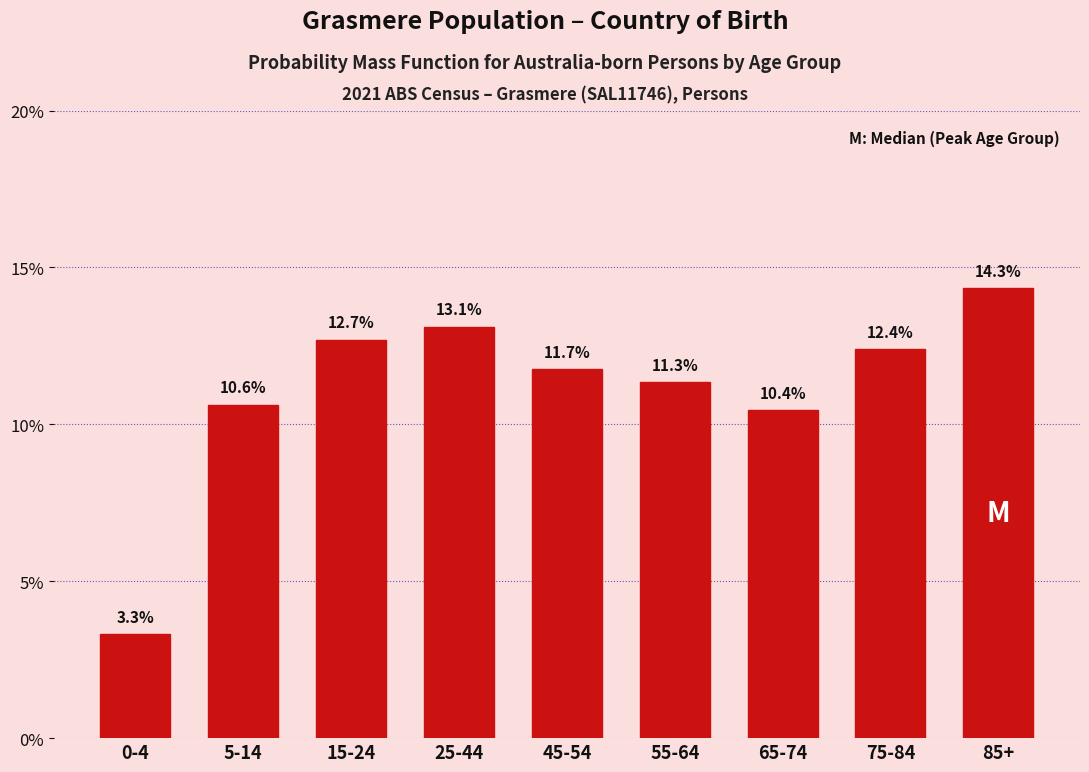

Reading left to right, what are all the values shown in this chart?

0-4=3.3	5-14=10.6	15-24=12.7	25-44=13.1	45-54=11.7	55-64=11.3	65-74=10.4	75-84=12.4	85+=14.3